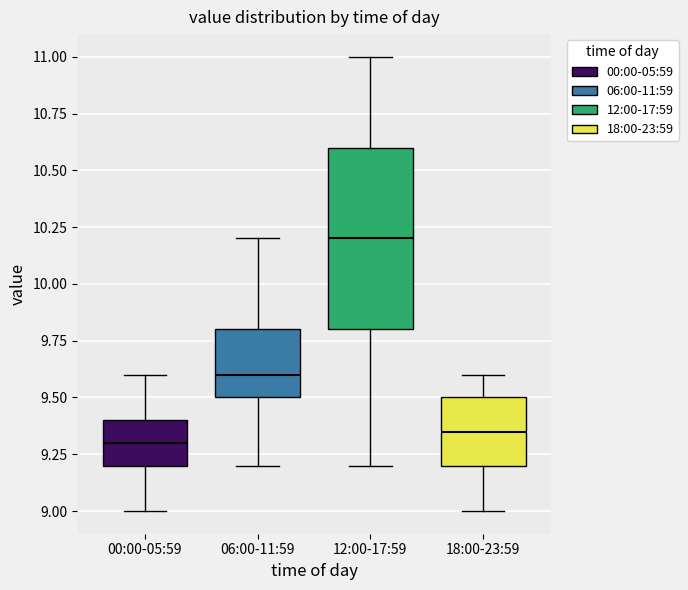

Where is the lower edge of the box for 00:00-05:59 on the y-axis? The values are not printed on the chart, so give them approximately, as read against the axis.

9.20